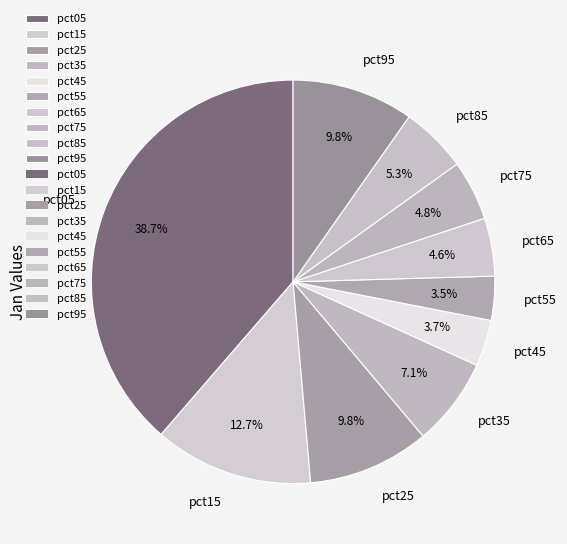

What portion of the pie excludes pct05?

61.3%